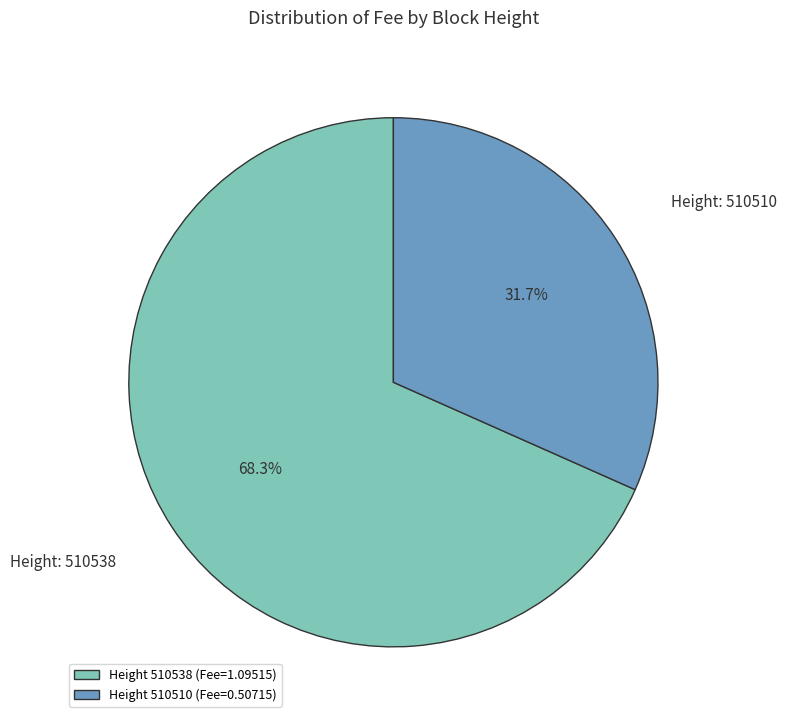

Which slice is the largest?

510538